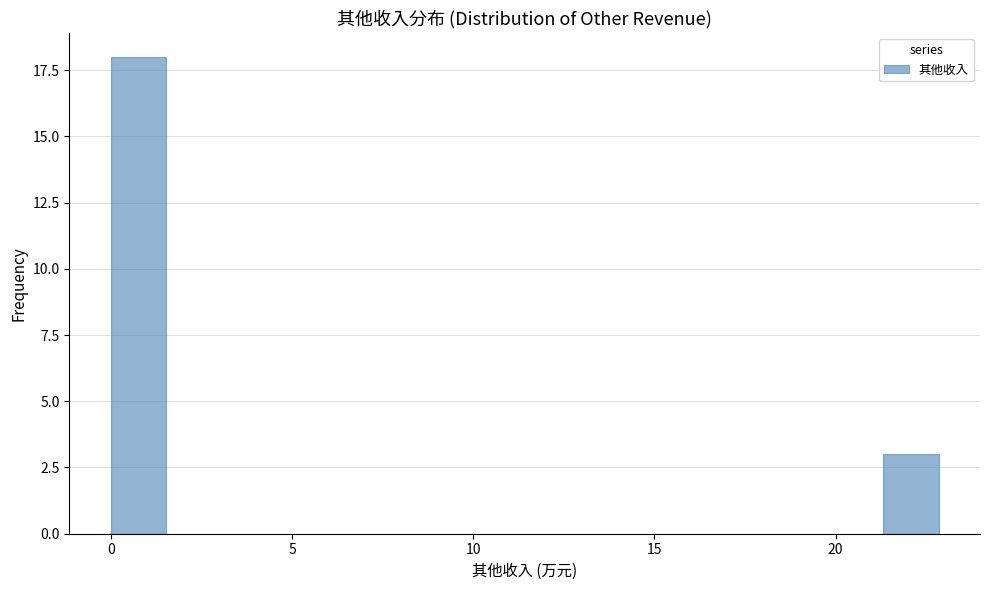

Read against the x-axis, roughly where is the centre of the tallest bar?

1.0